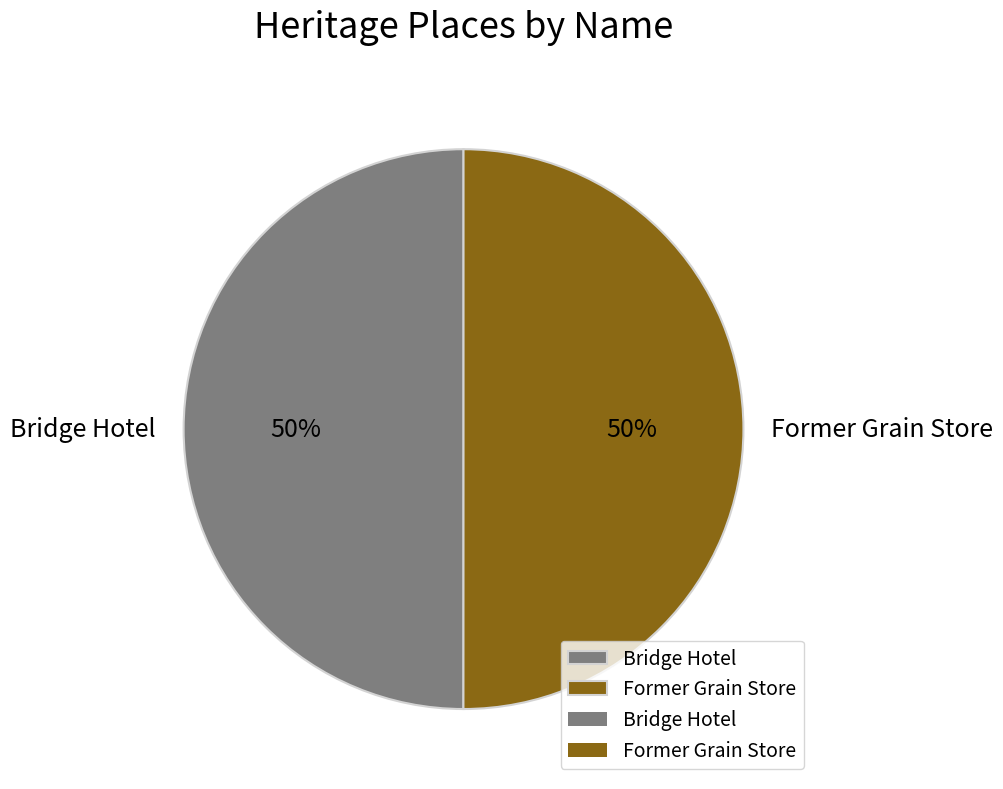

Approximately how many times larger is the value at Bridge Hotel compared to Former Grain Store?

1.0